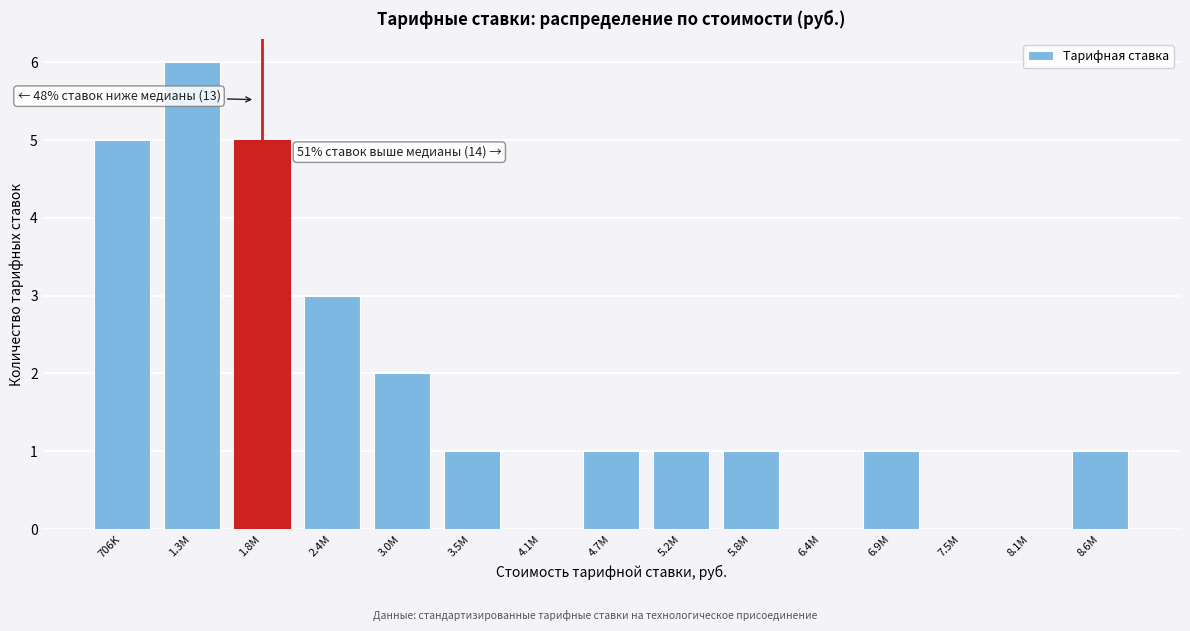

Reading left to right, extract all data points from this chart.

706K=5	1.3M=6	1.8M=5	2.4M=3	3.0M=2	3.5M=1	4.1M=0	4.7M=1	5.2M=1	5.8M=1	6.4M=0	6.9M=1	7.5M=0	8.1M=0	8.6M=1